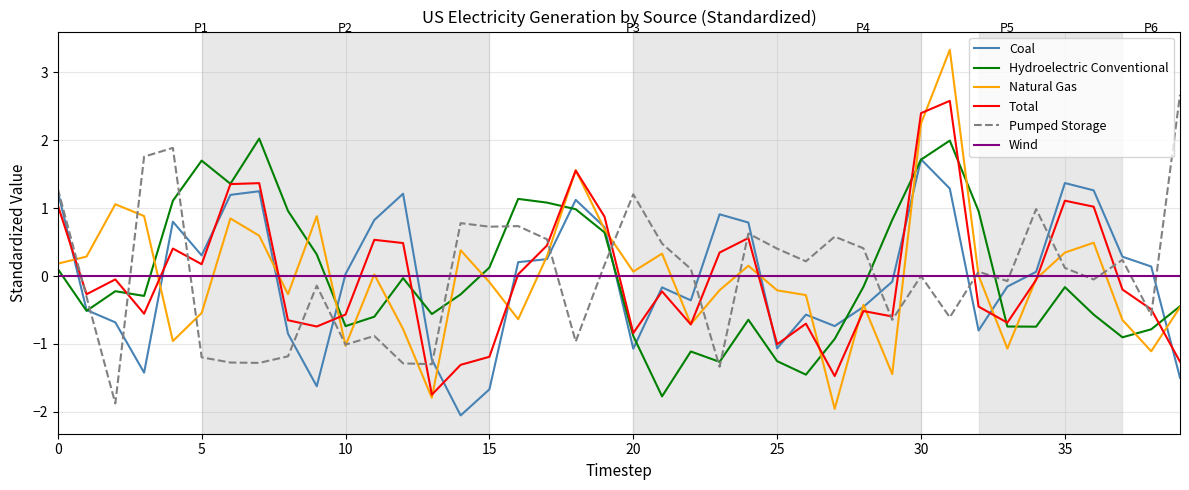

Which series has the widest spread of values?

Natural Gas